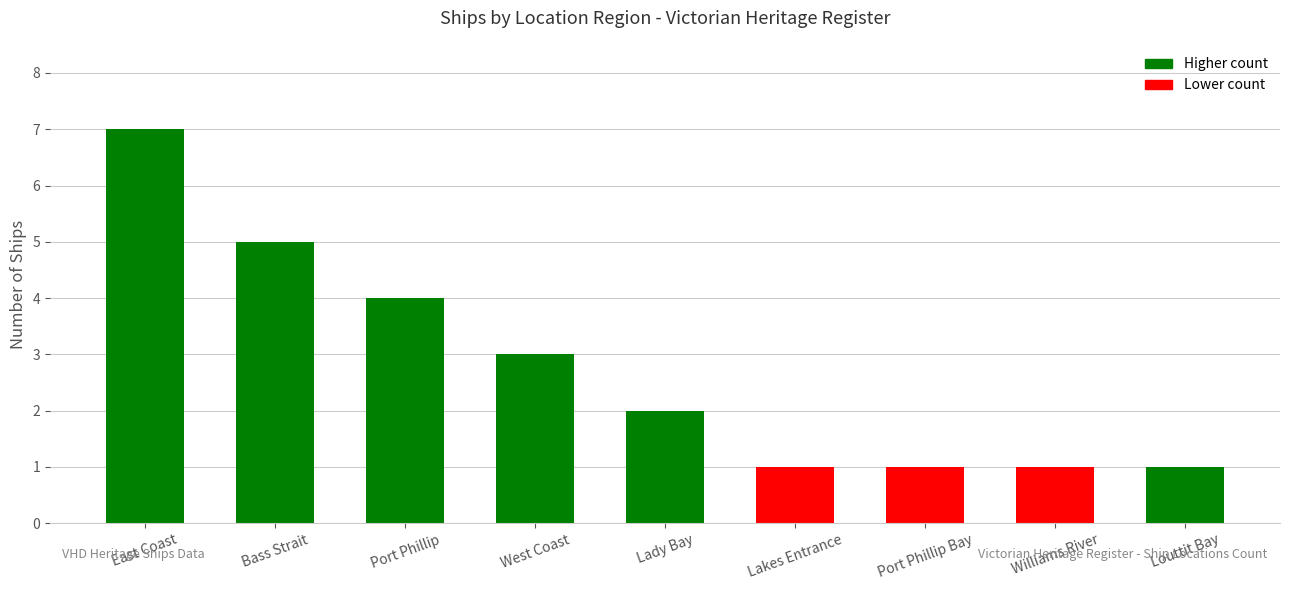

At which label is the value closest to 4?

Port Phillip